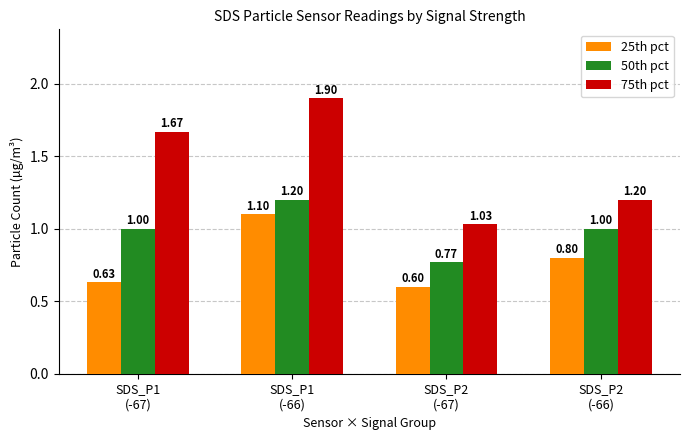

What is the difference between the second highest and minimum values in the 25th pct series?

0.2